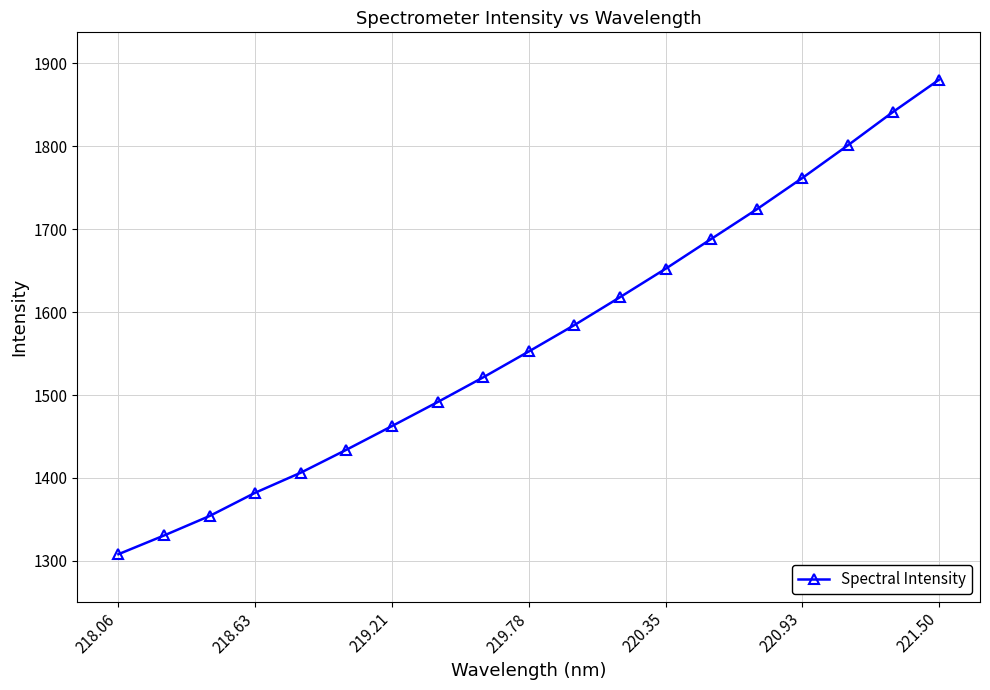

Does the chart display data point markers on the line(s)?

Yes